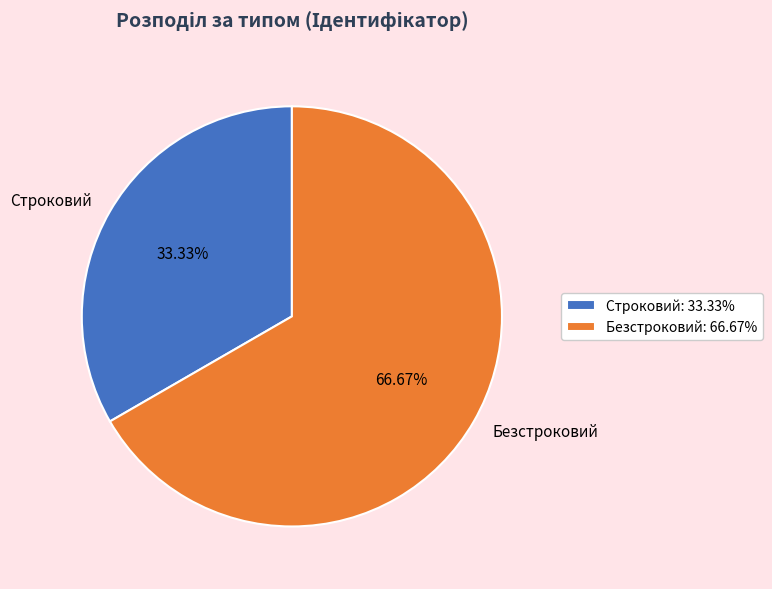

How many segments does this pie chart have?

2